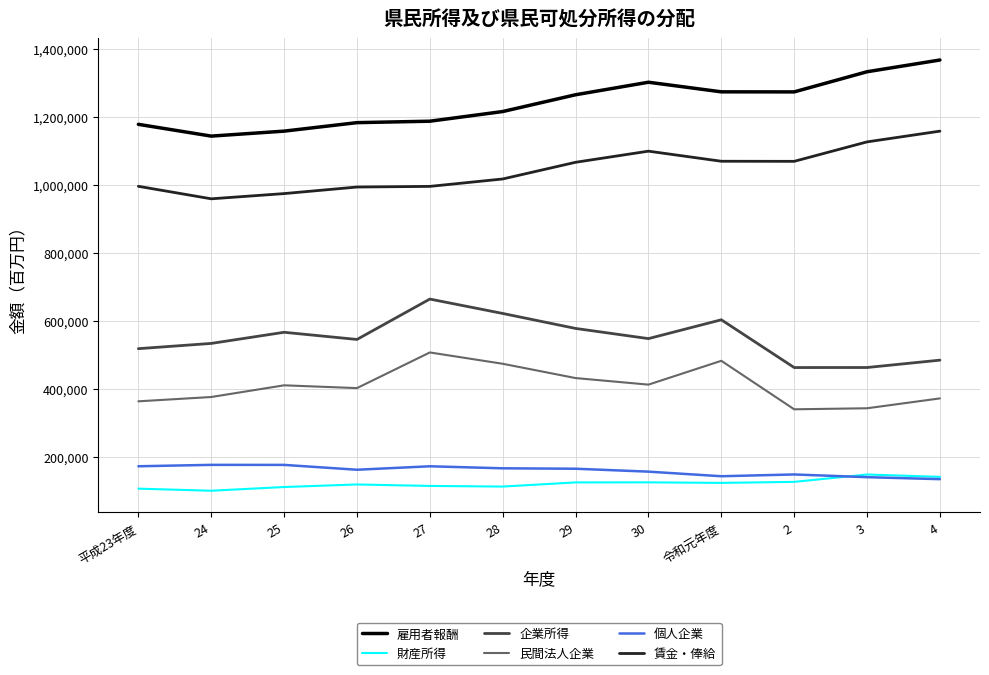

Is the value of 個人企業 at 令和元年度 greater than the value of 雇用者報酬 at 25?

No